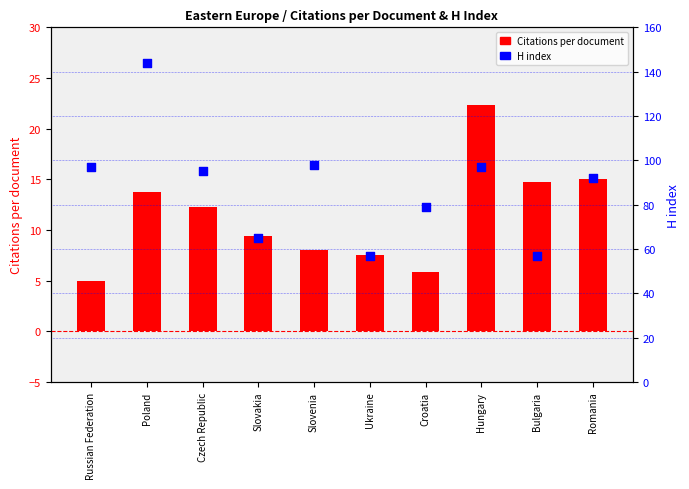

At which category is the sum across all series the highest?

Poland